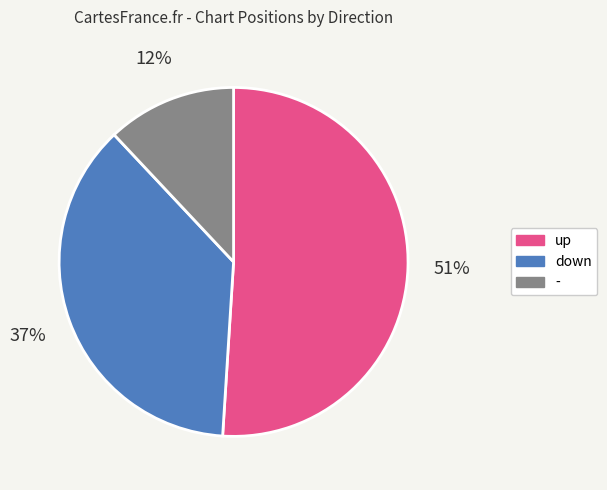

How many slices are in this pie chart?

3